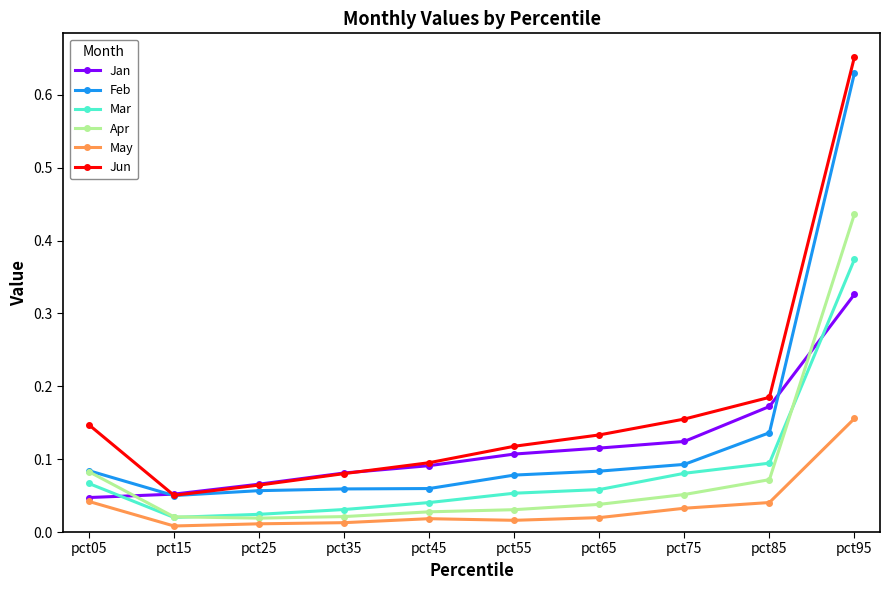

True or false: Feb and May cross at least once.

False